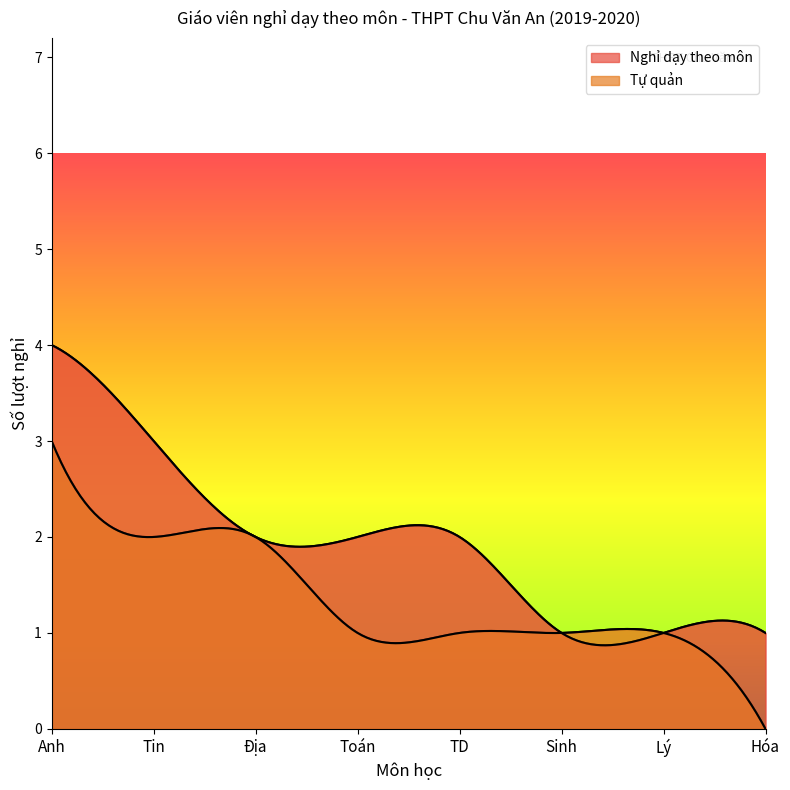

Rank the series by their average value, from highest to lowest.

Nghỉ dạy theo môn, Tự quản